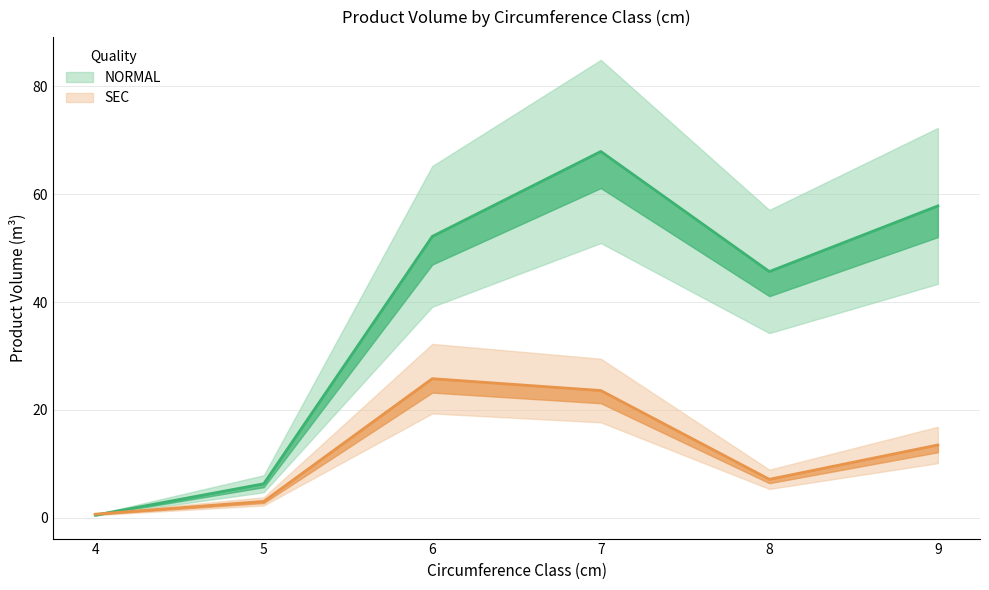

Which has a higher value, 8 or 9?

9